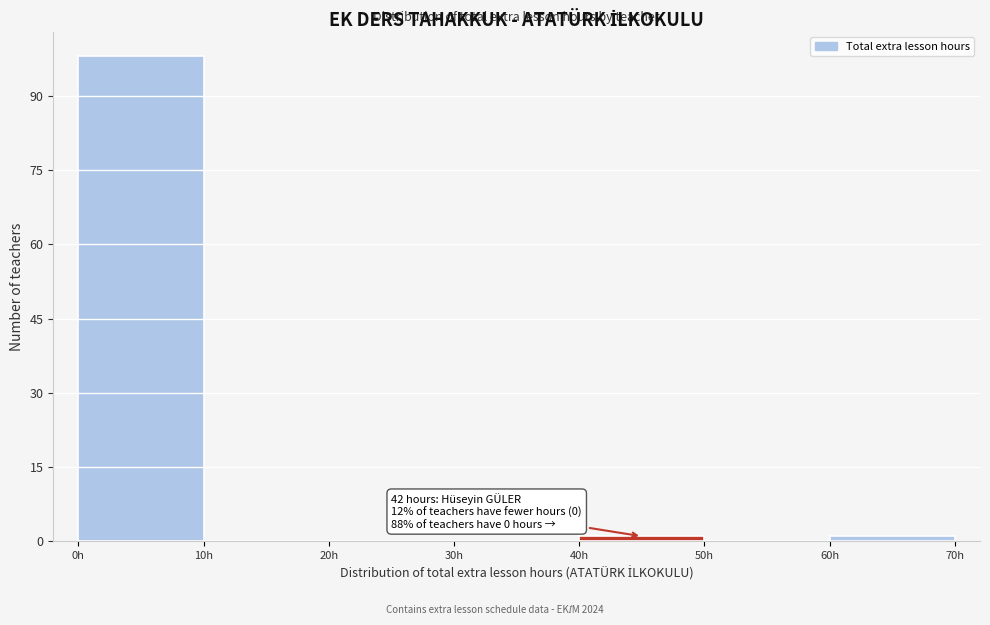

Which range on the x-axis has the tallest bar?

0 to 10